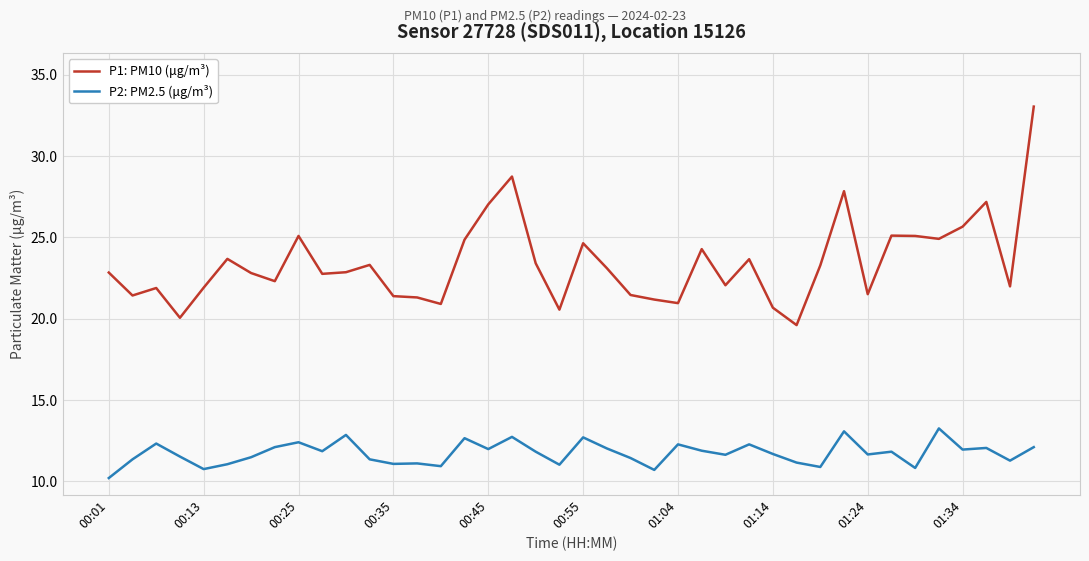

Which series has the largest total across all categories?

P1: PM10 (μg/m³)